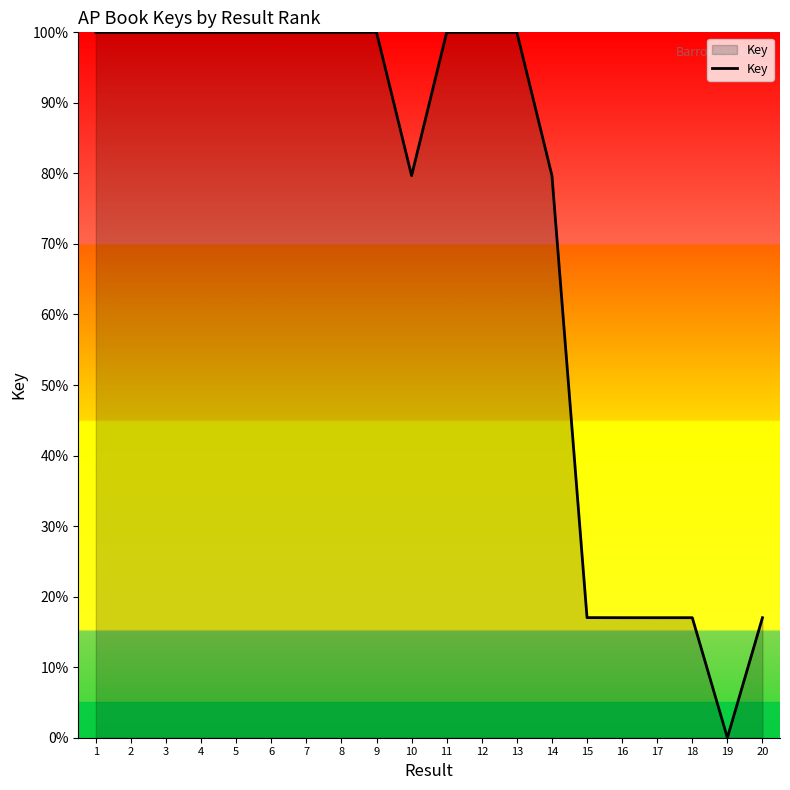

What is the difference between the values at 15 and 6?

83.0